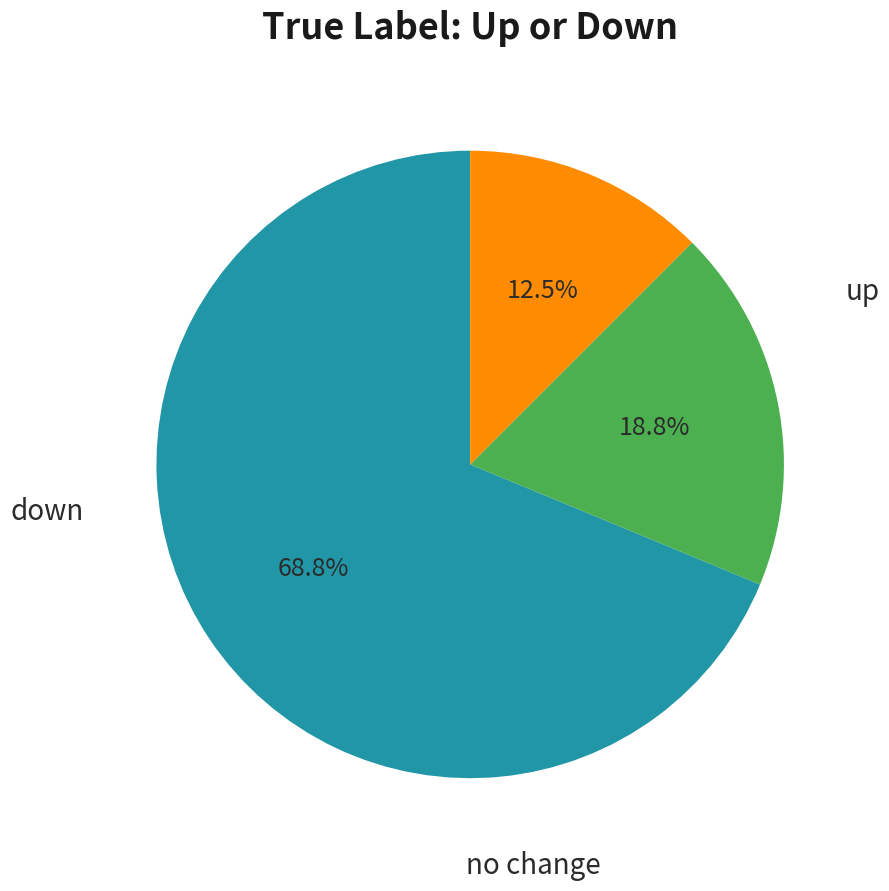

Is there a majority slice in this chart?

Yes